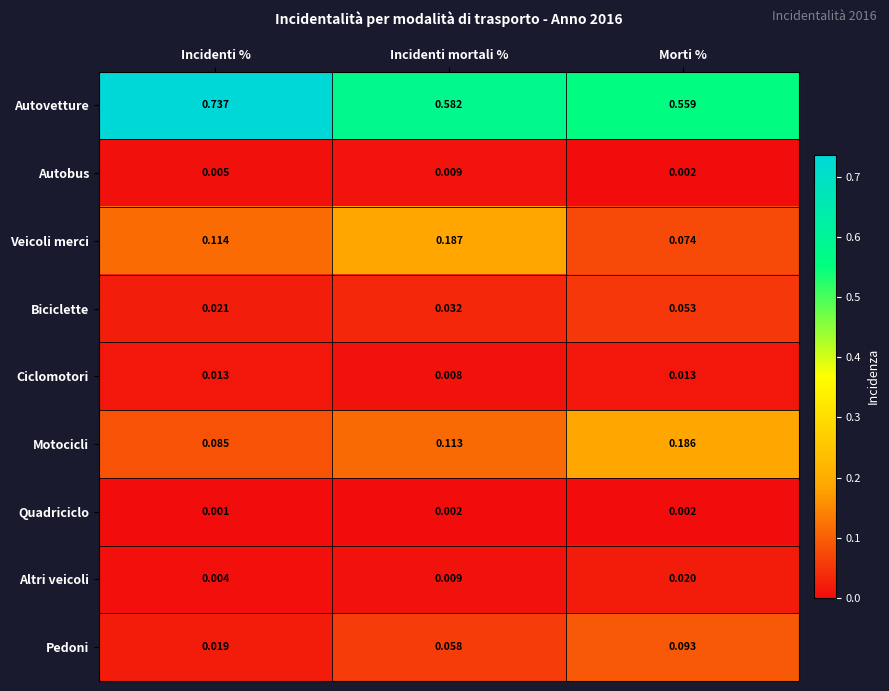

Which series has the widest spread of values?

Autovetture